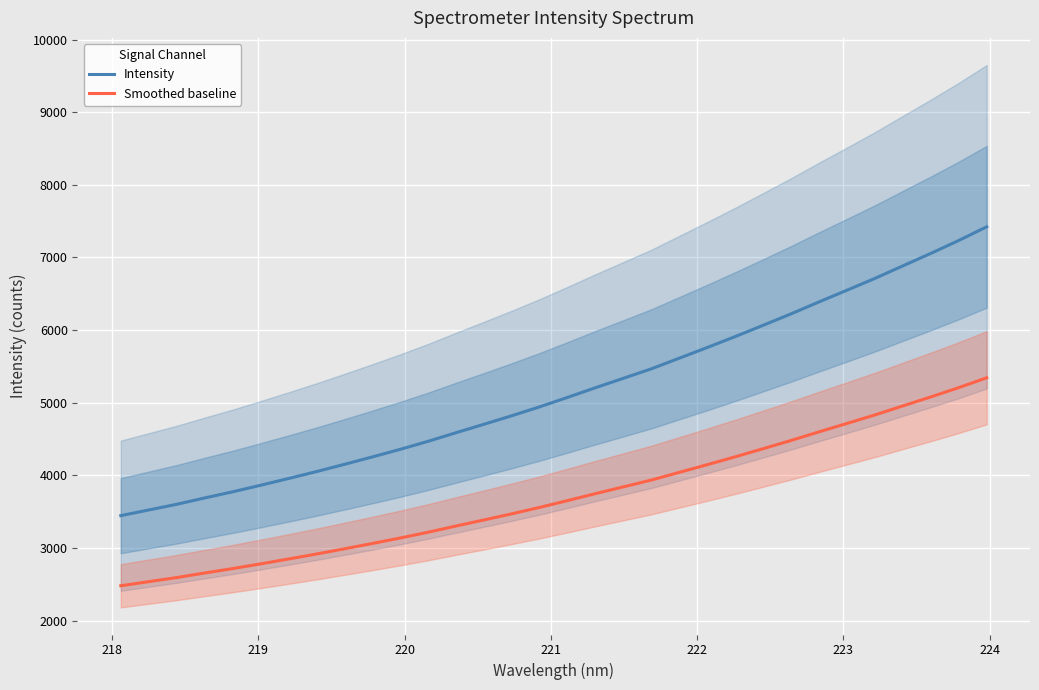

What is the highest value of the Smoothed baseline series?

5344.4